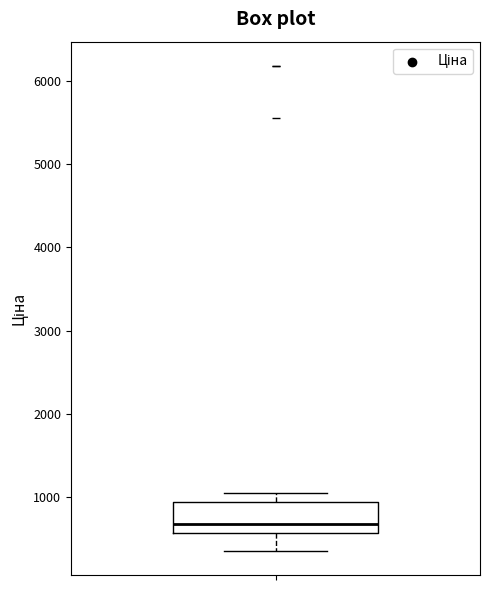

Transcribe this box plot: give where the median line is, the range the box spans, and where the two whiskers end, as read against the y-axis. The values are not printed on the chart, so give them approximately, as read against the axis.

median 700, box 600 to 900, whiskers 400 to 1000